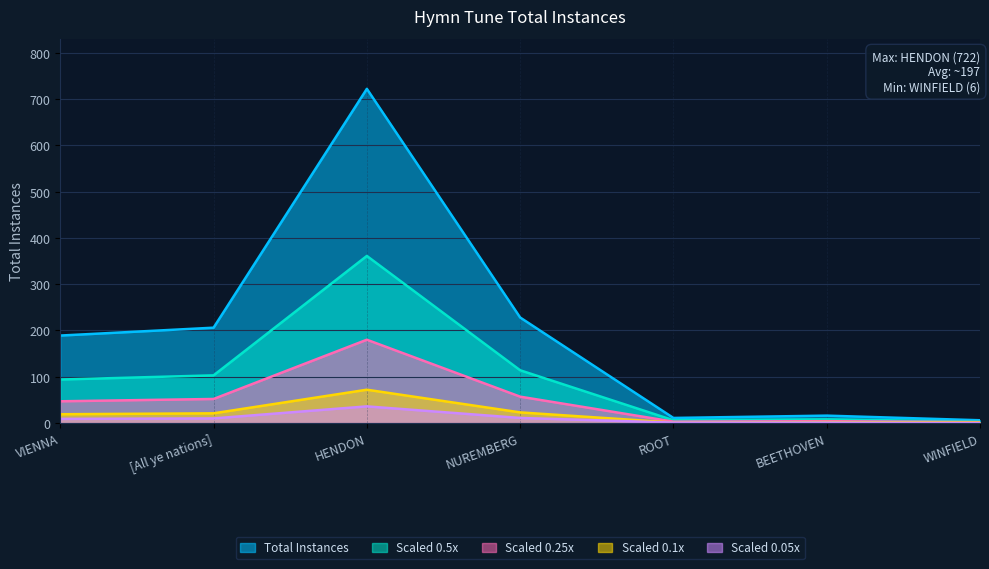

Reading left to right, list all the values displayed in this chart.

189	206	722	228	11	16	6